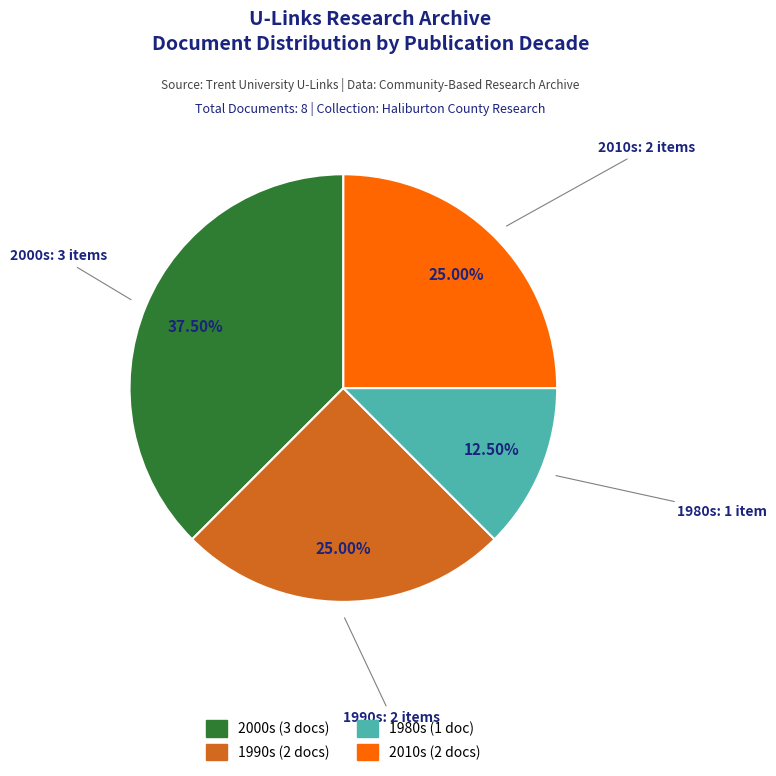

Count the number of slices in the pie.

4